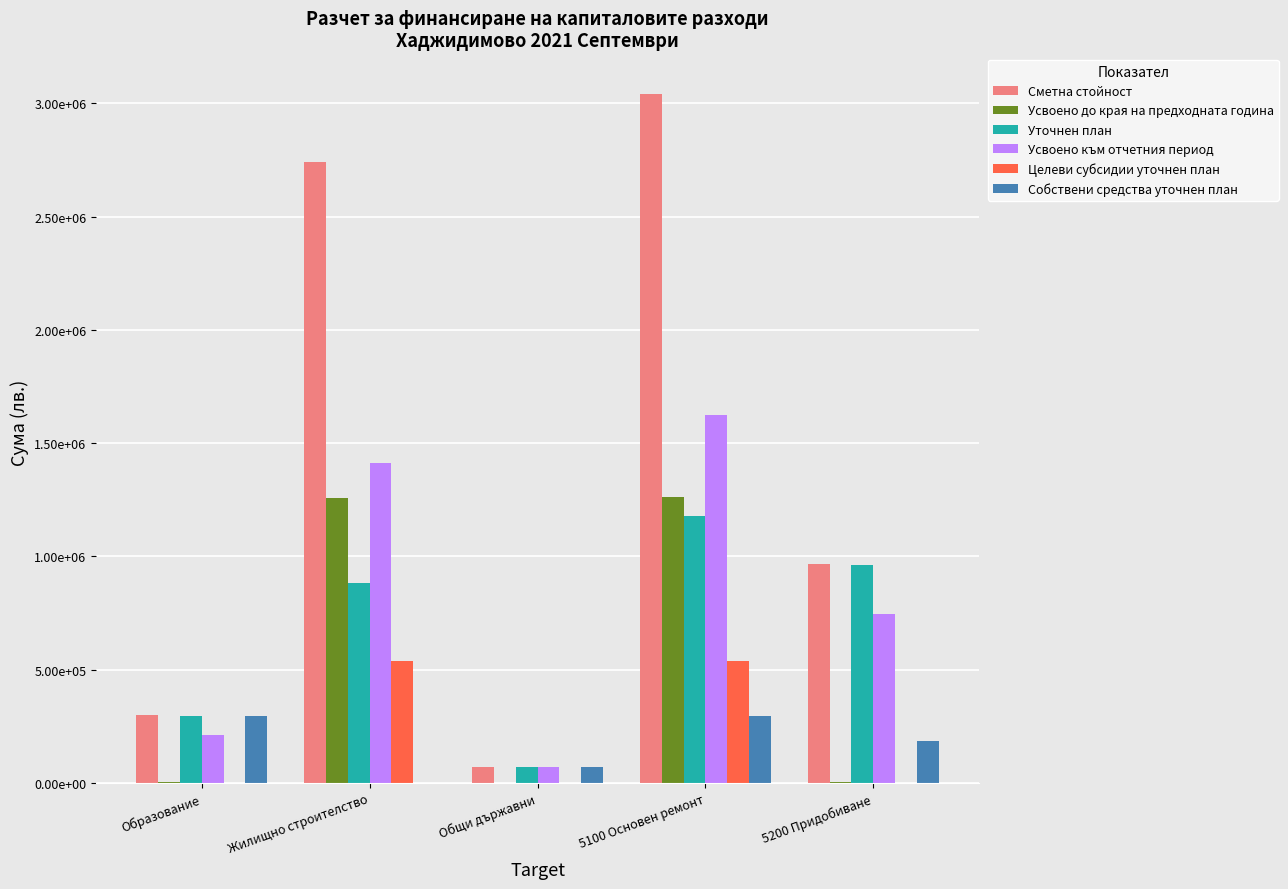

Rank the categories by Собствени средства уточнен план value from lowest to highest.

Жилищно строителство, Общи държавни, 5200 Придобиване, Образование, 5100 Основен ремонт